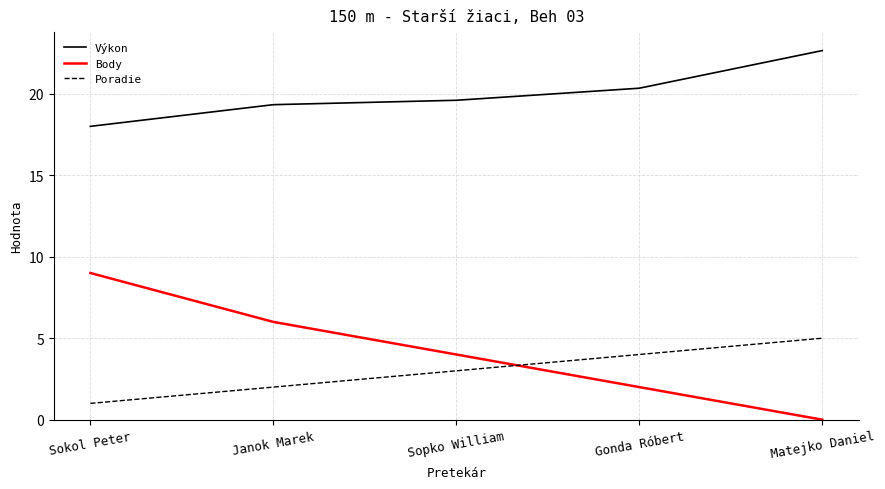

Where is Poradie nearest to the value 3?

Sopko William